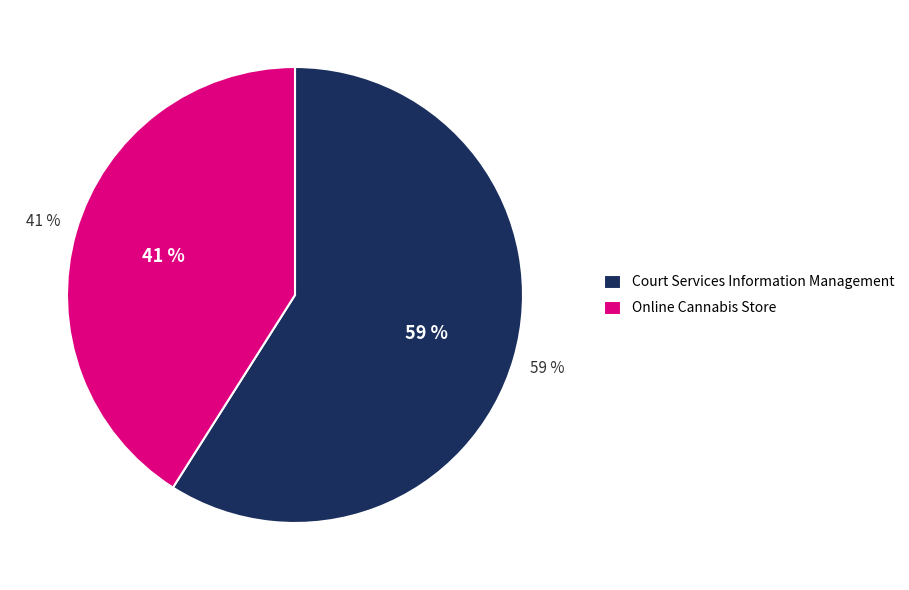

How many slices are in this pie chart?

2